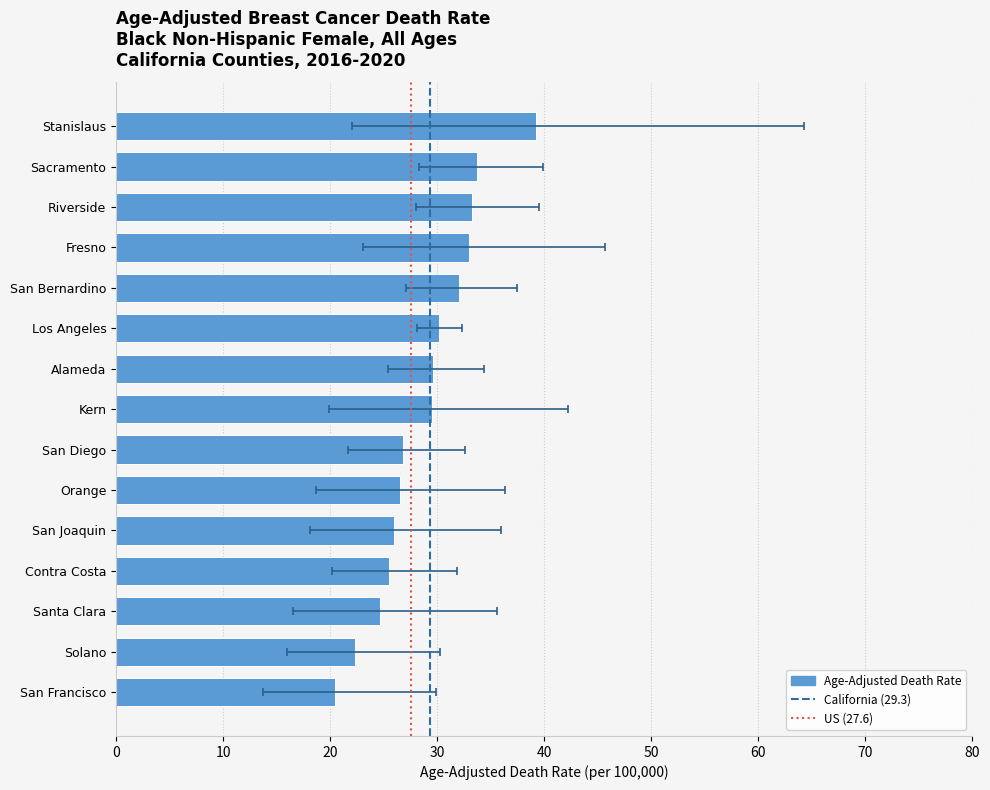

How many data points in rates are above 29?

8